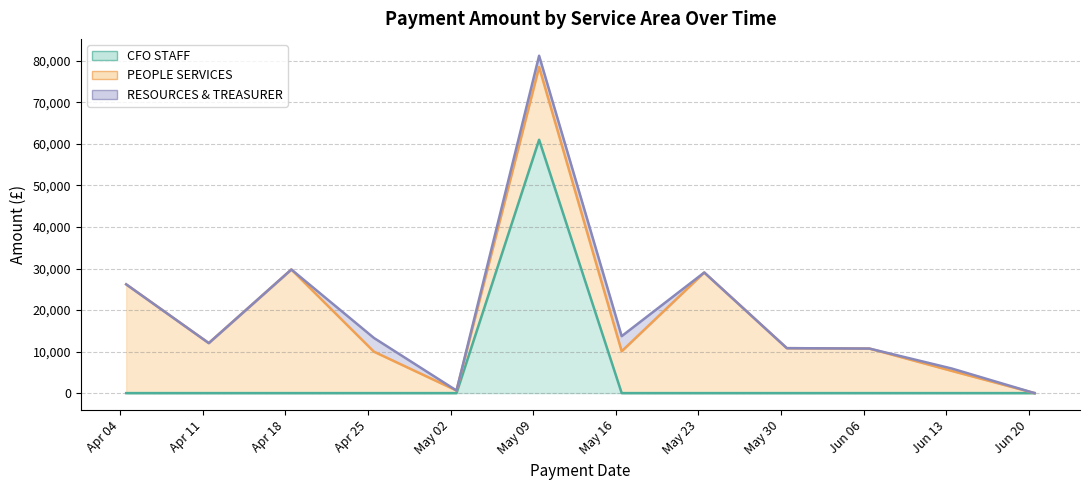

Which label corresponds to the largest value in the chart?

May 09